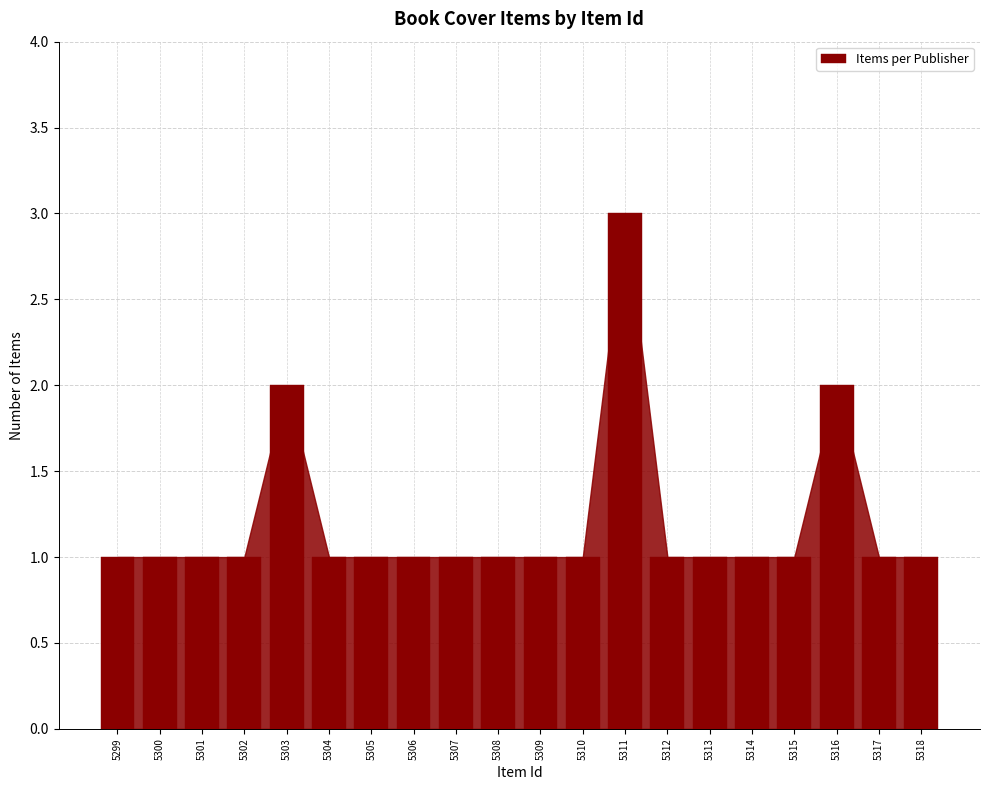

What is the ratio of the value at 5312 to the value at 5304?

1.0